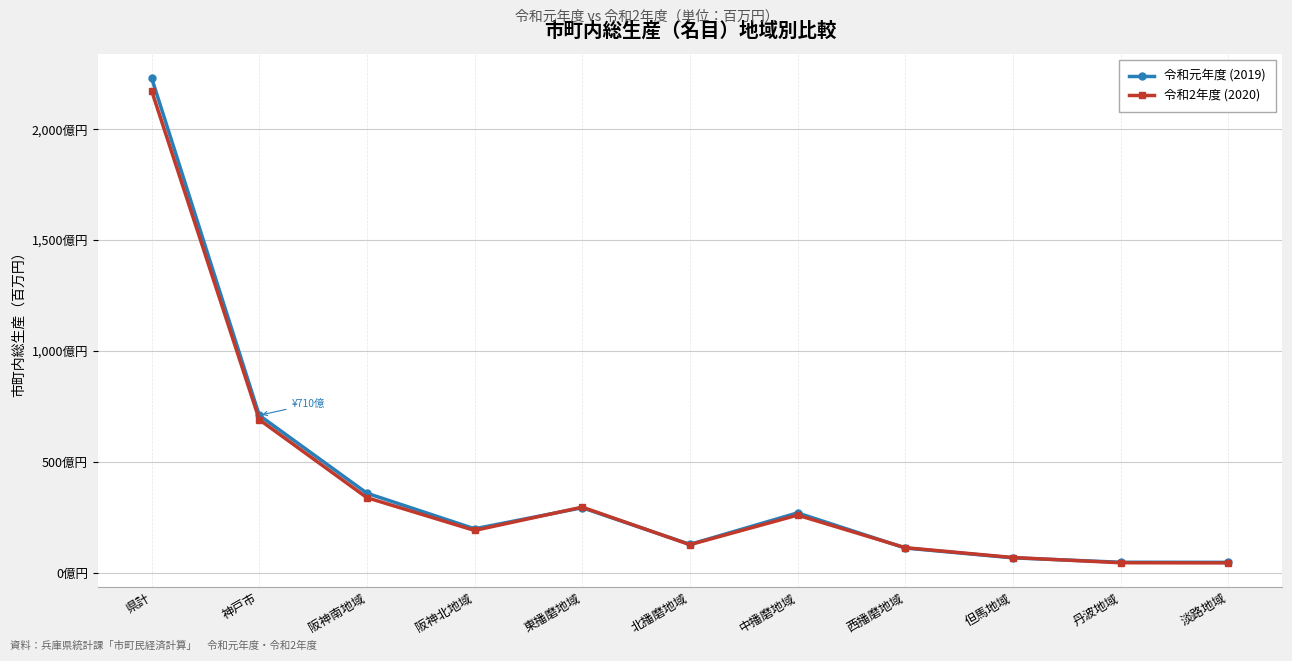

At which category is the sum across all series the highest?

県計